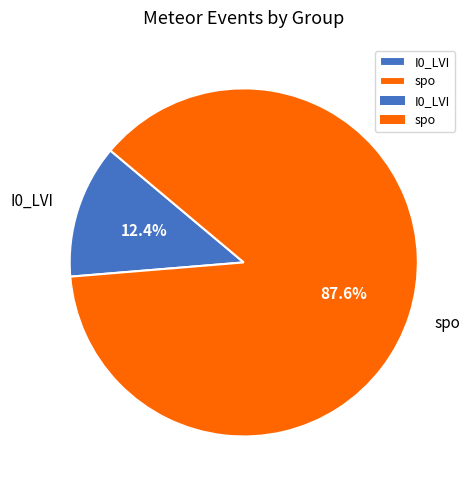

Between I0_LVI and spo, which is larger?

spo